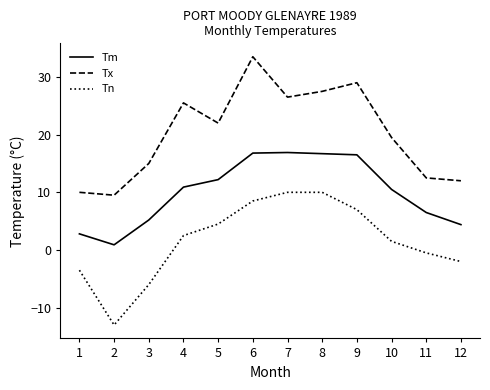

True or false: Tn has more than 2 points higher than both neighbors.

False